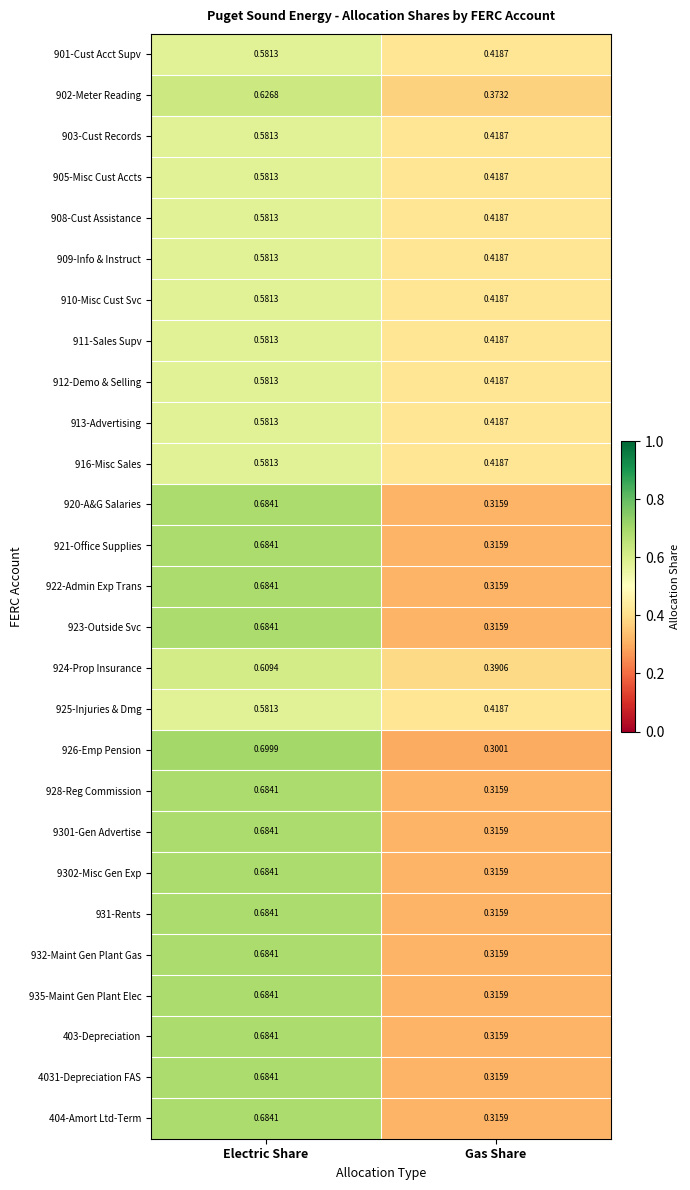

At which label does 9301-Gen Advertise reach its minimum?

Gas Share